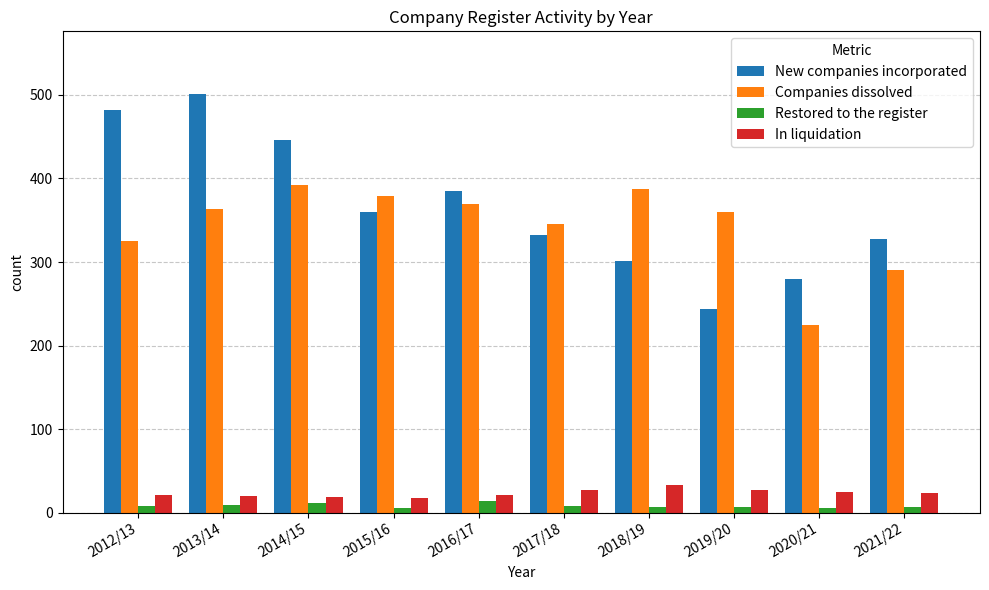

Where is New companies incorporated nearest to the value 372?

2015/16